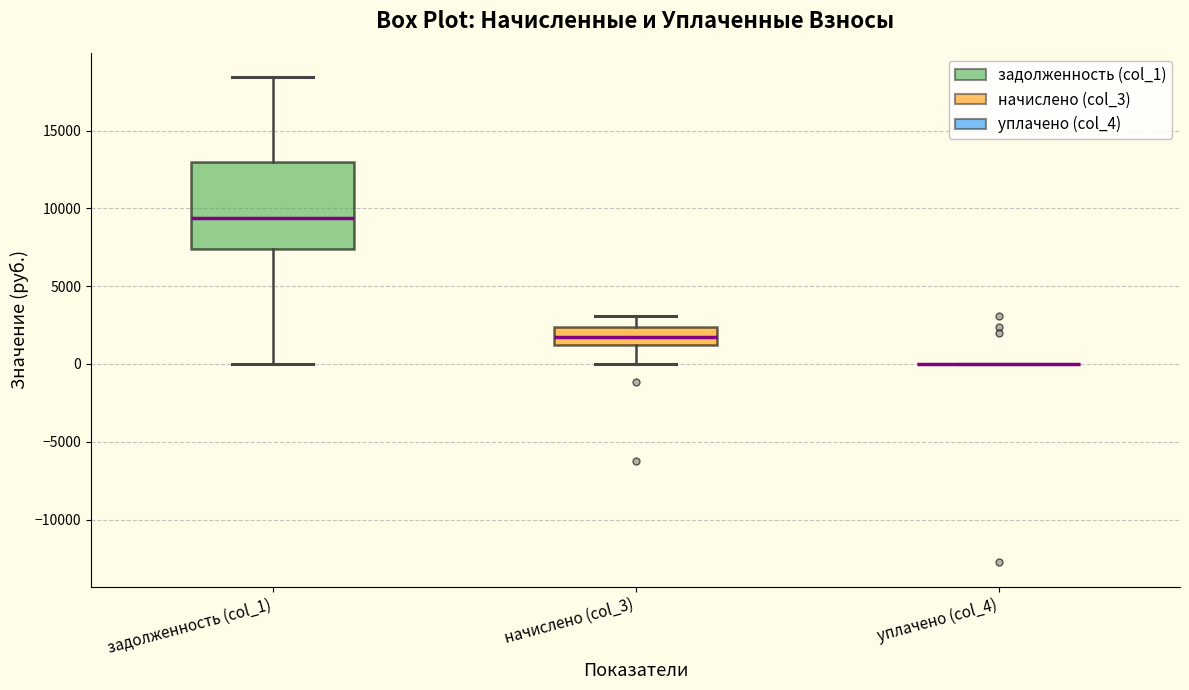

Reading left to right, read every box against the y-axis: the position of its median line, the range the box covers, and the ends of its whiskers. The values are not printed on the chart, so give them approximately, as read against the axis.

задолженность (col_1): median 9500, box 7500 to 13000, whiskers 0 to 18500
начислено (col_3): median 1500 (inside the box), box 1500 to 2500, whiskers 0 to 3000
уплачено (col_4): box collapsed to a line at 0, whiskers 0 to 0